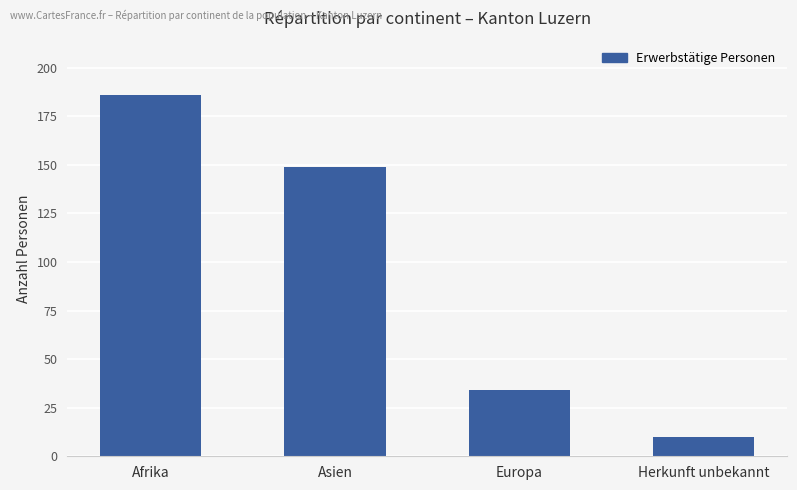

Reading right to left, extract all data points from this chart.

Herkunft unbekannt=10	Europa=34	Asien=149	Afrika=186